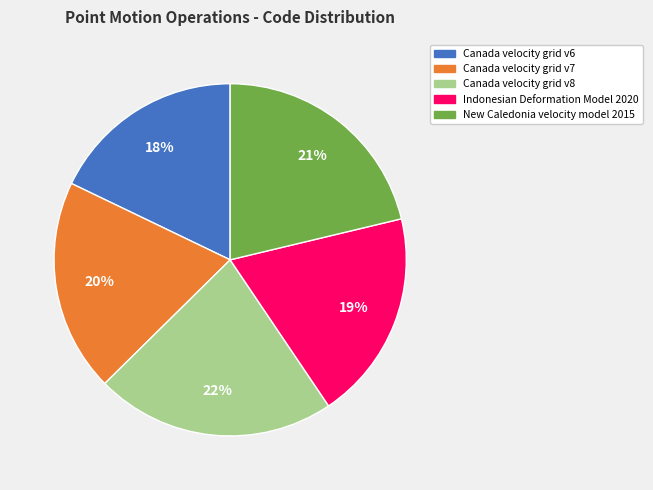

To the nearest percent, what portion does Indonesian Deformation Model 2020 represent?

19%